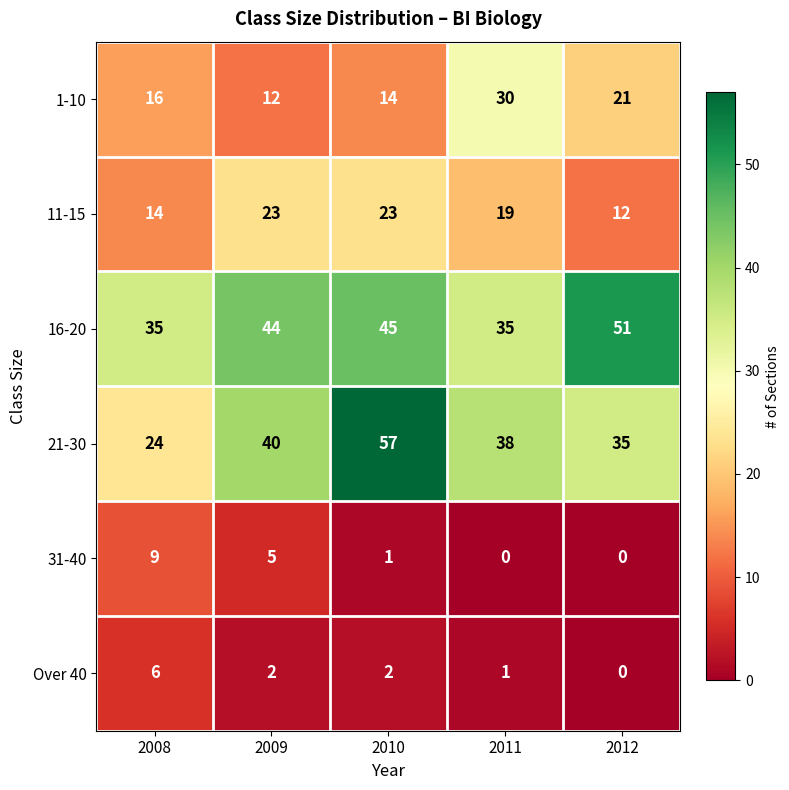

Reading left to right, list all the values displayed in this chart.

1-10: 2008=16	2009=12	2010=14	2011=30	2012=21
11-15: 2008=14	2009=23	2010=23	2011=19	2012=12
16-20: 2008=35	2009=44	2010=45	2011=35	2012=51
21-30: 2008=24	2009=40	2010=57	2011=38	2012=35
31-40: 2008=9	2009=5	2010=1	2011=0	2012=0
Over 40: 2008=6	2009=2	2010=2	2011=1	2012=0